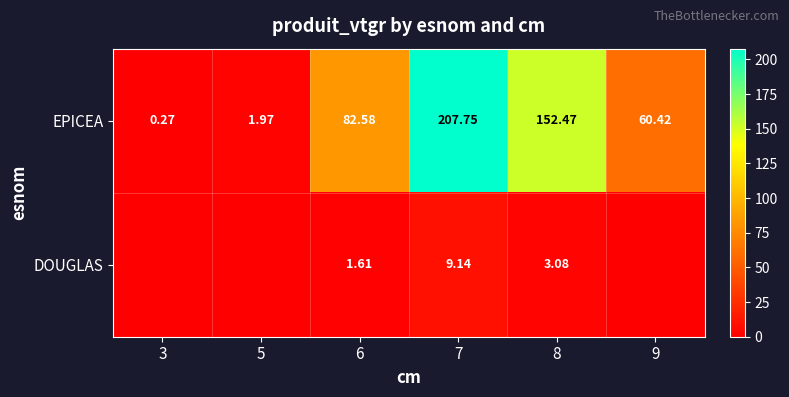

How many data points in EPICEA are above 82?

3